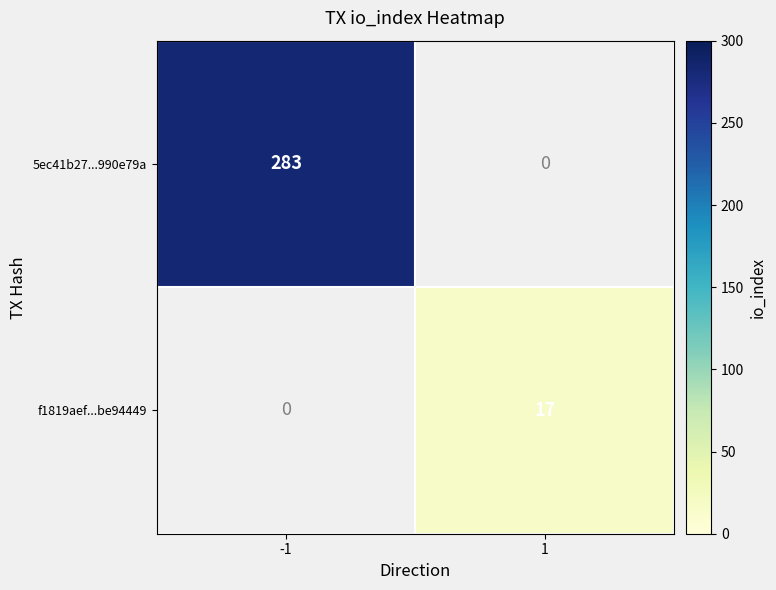

How many data points does each series have?

2